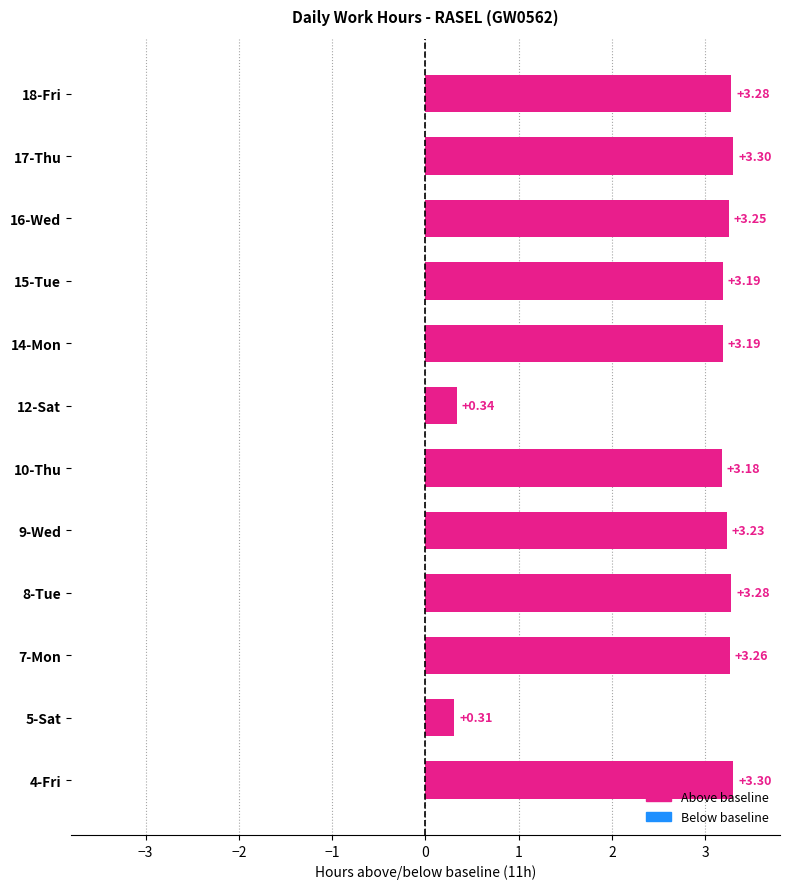

What is the sum of the values at 14-Mon and 16-Wed?

6.4